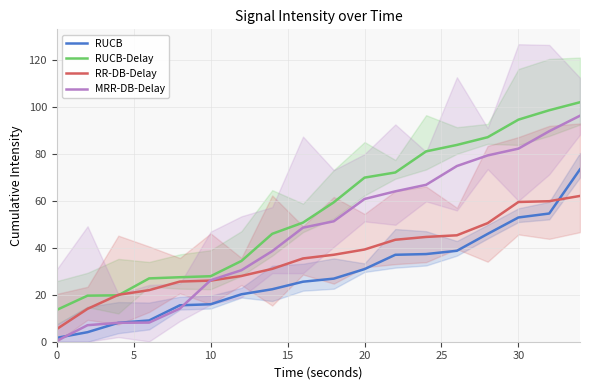

Reading right to left, extract all data points from this chart.

RUCB: 73.5	54.7	53.0	46.0	38.8	37.4	37.1	31.0	26.9	25.6	22.4	20.2	16.0	15.5	9.1	8.1	4.1	1.6
RUCB-Delay: 102.1	98.7	94.7	87.2	83.9	81.2	72.2	70.0	59.5	50.8	46.0	34.4	27.9	27.5	27.0	19.8	19.6	13.6
RR-DB-Delay: 62.2	59.9	59.6	50.6	45.4	44.7	43.5	39.3	37.1	35.5	31.1	28.0	26.1	25.7	22.0	20.0	14.0	5.4
MRR-DB-Delay: 96.4	89.8	82.4	79.5	74.9	66.9	64.1	60.9	51.4	48.7	38.6	30.5	26.2	14.1	8.2	8.1	7.1	0.4